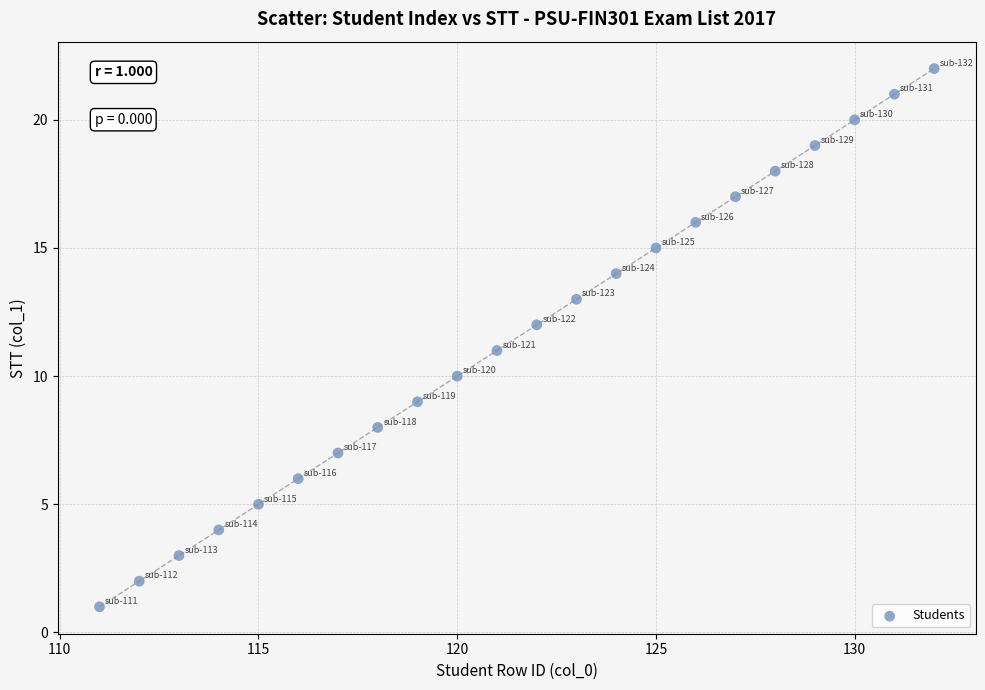

What is the range of Y values (max minus min)?

21